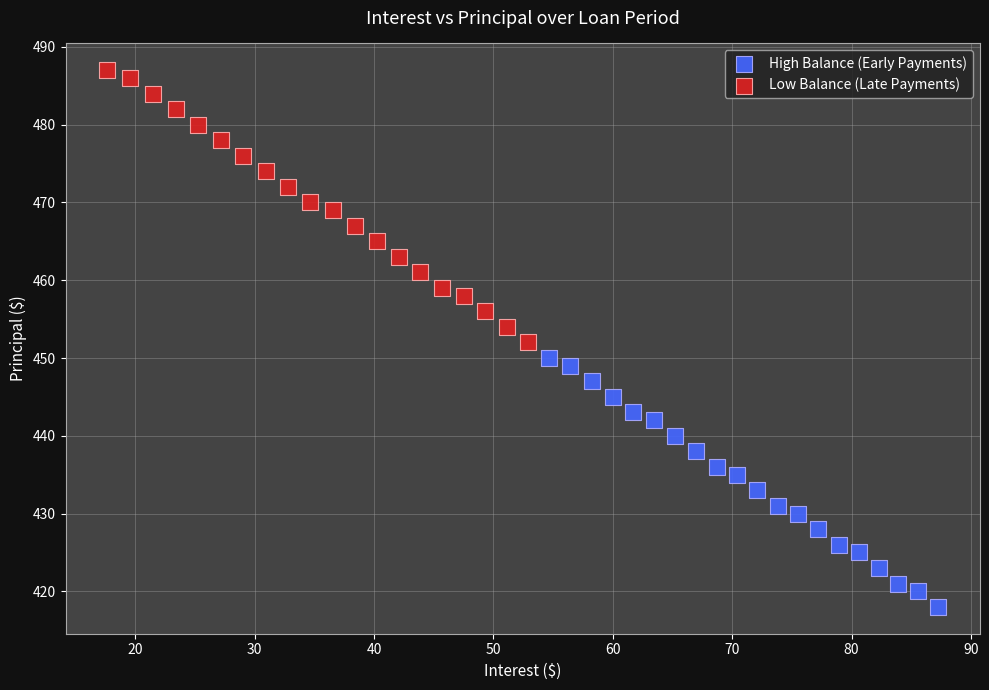

Which series has the largest Y range (max minus min)?

Low Balance (Late Payments)